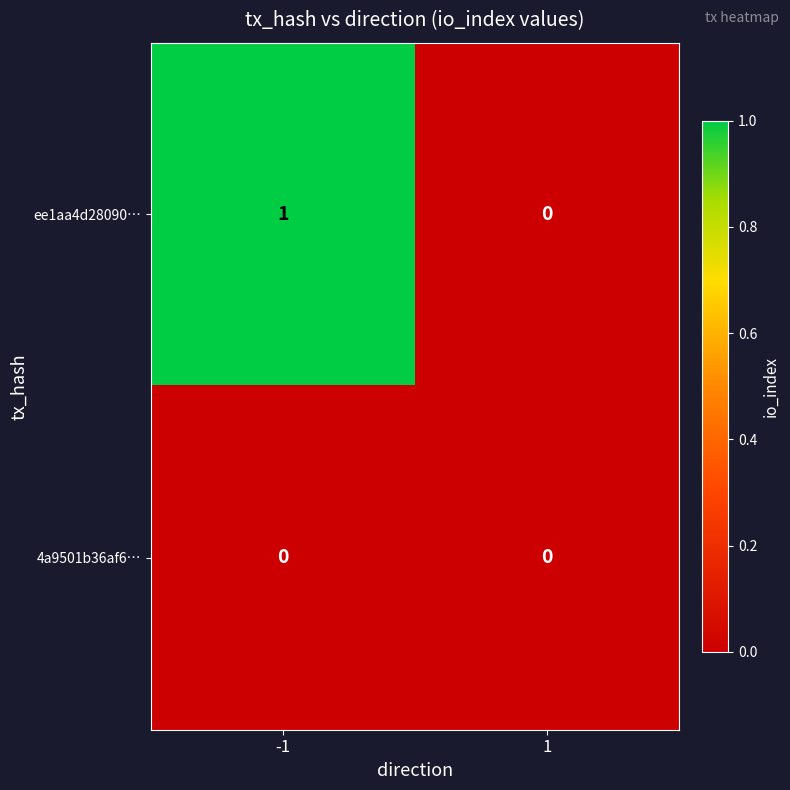

How many values in ee1aa4d28090… are above zero?

1